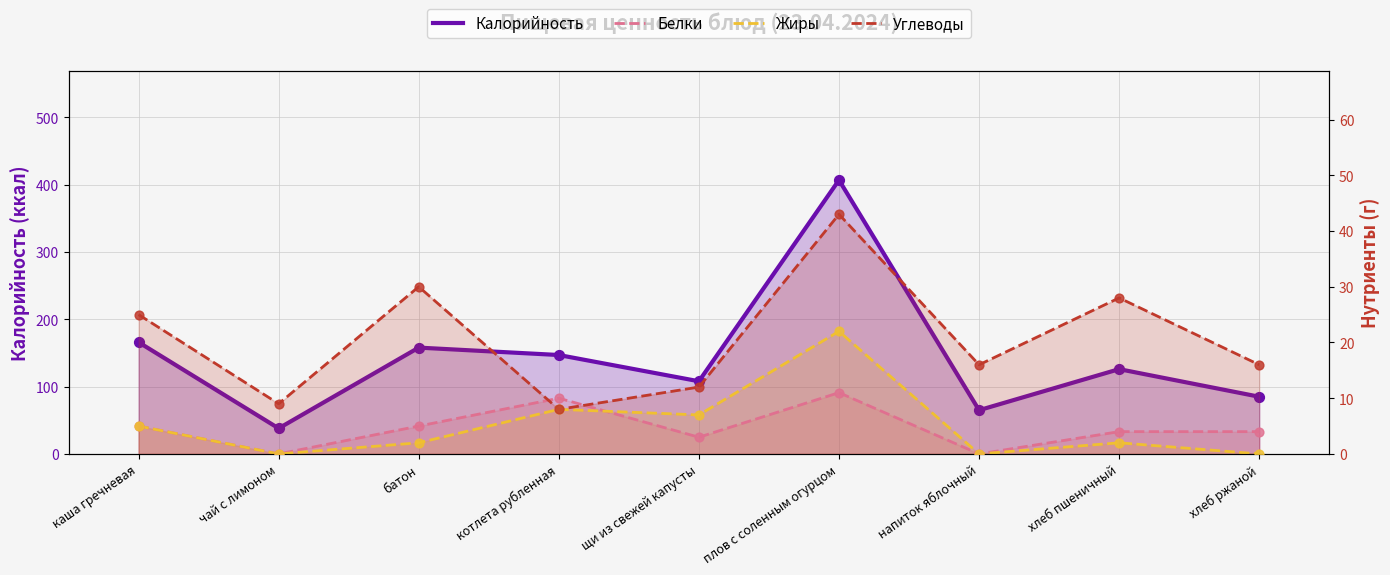

Is the value of Белки at плов с соленным огурцом greater than the value of Калорийность at напиток яблочный?

No